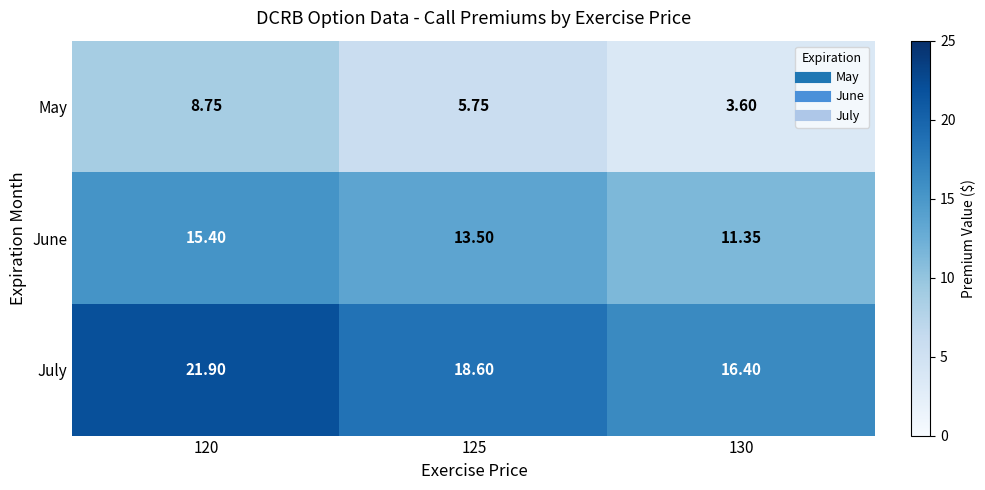

Rank the series at 130 from highest to lowest value.

July, June, May